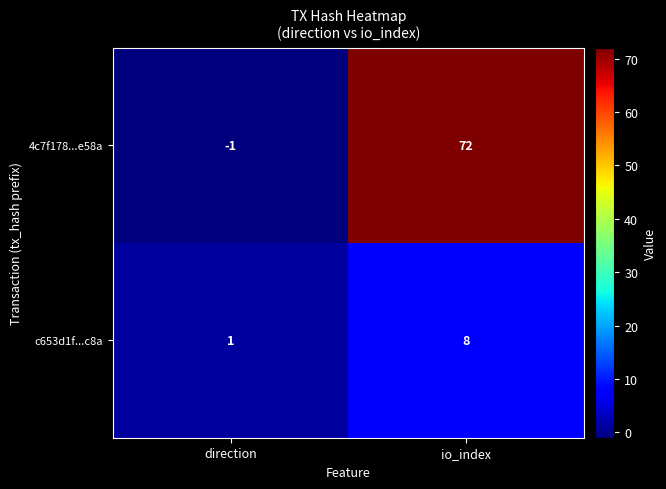

Is it true that c653d1f...c8a equals 8 at io_index?

True